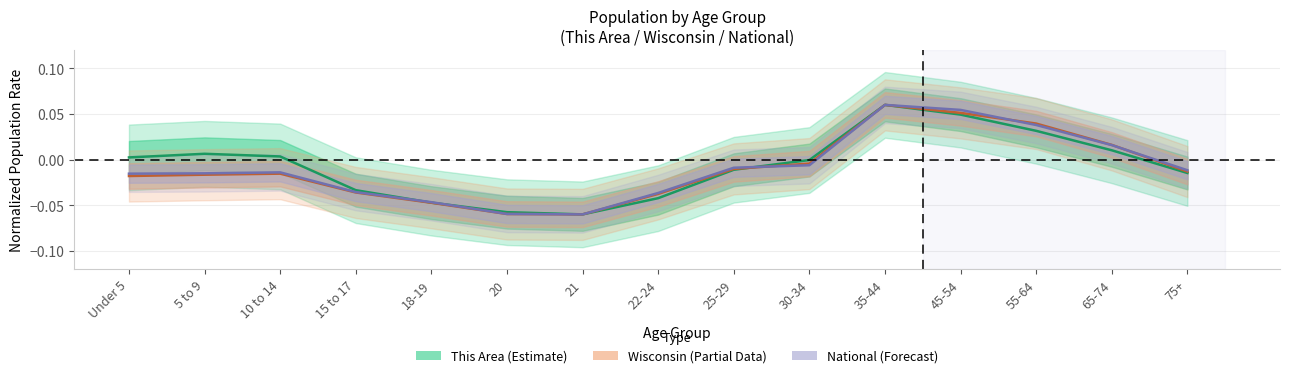

Reading left to right, transcribe all the data shown in this chart.

This Area: Under 5=0.0	5 to 9=0.0	10 to 14=0.0	15 to 17=-0.0	18-19=-0.0	20=-0.1	21=-0.1	22-24=-0.0	25-29=-0.0	30-34=-0.0	35-44=0.1	45-54=0.0	55-64=0.0	65-74=0.0	75+=-0.0
Wisconsin: Under 5=-0.0	5 to 9=-0.0	10 to 14=-0.0	15 to 17=-0.0	18-19=-0.0	20=-0.1	21=-0.1	22-24=-0.0	25-29=-0.0	30-34=-0.0	35-44=0.1	45-54=0.1	55-64=0.0	65-74=0.0	75+=-0.0
National: Under 5=-0.0	5 to 9=-0.0	10 to 14=-0.0	15 to 17=-0.0	18-19=-0.0	20=-0.1	21=-0.1	22-24=-0.0	25-29=-0.0	30-34=-0.0	35-44=0.1	45-54=0.1	55-64=0.0	65-74=0.0	75+=-0.0